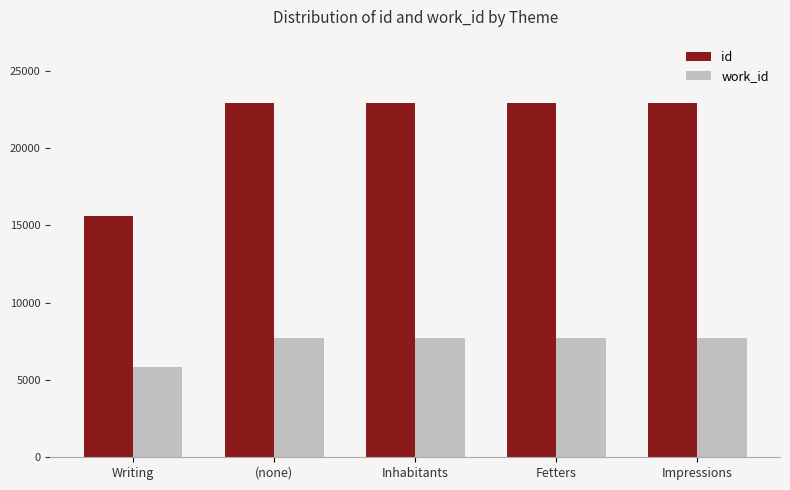

What is the spread (max minus min) of values at Writing?

9739.0